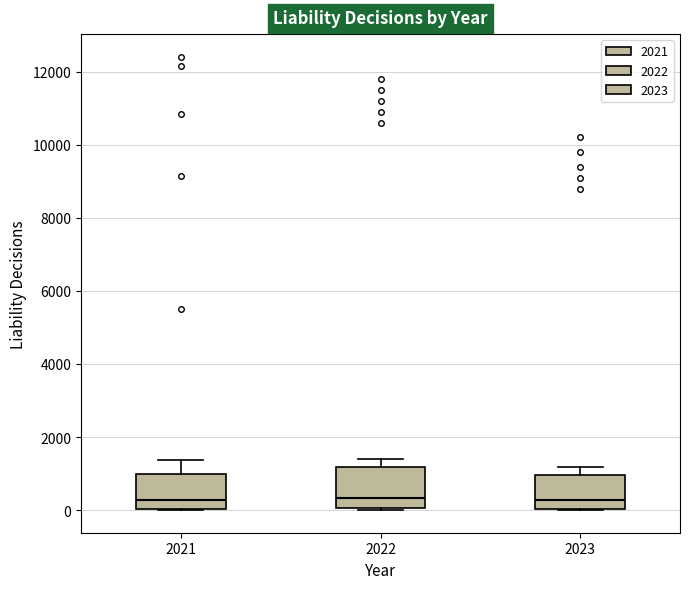

Reading left to right, read every box against the y-axis: the position of its median line, the range the box covers, and the ends of its whiskers. The values are not printed on the chart, so give them approximately, as read against the axis.

2021: median 200, box 0 to 1000, whiskers 0 to 1400
2022: median 400, box 0 to 1200, whiskers 0 to 1400
2023: median 200, box 0 to 1000, whiskers 0 to 1200